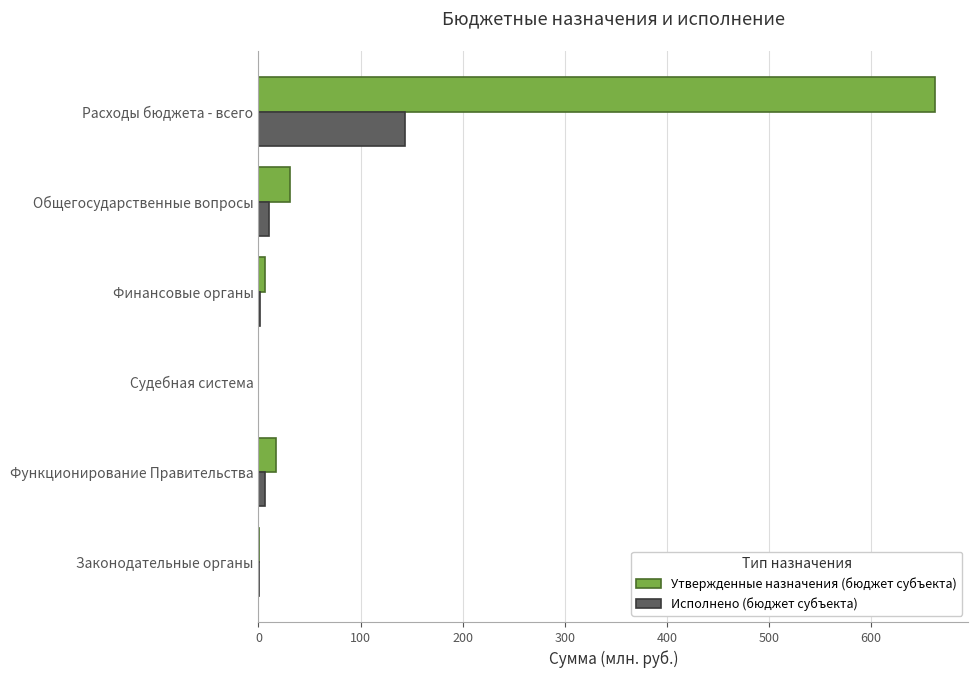

What are all the series names shown in the legend?

Утвержденные назначения (бюджет субъекта), Исполнено (бюджет субъекта)